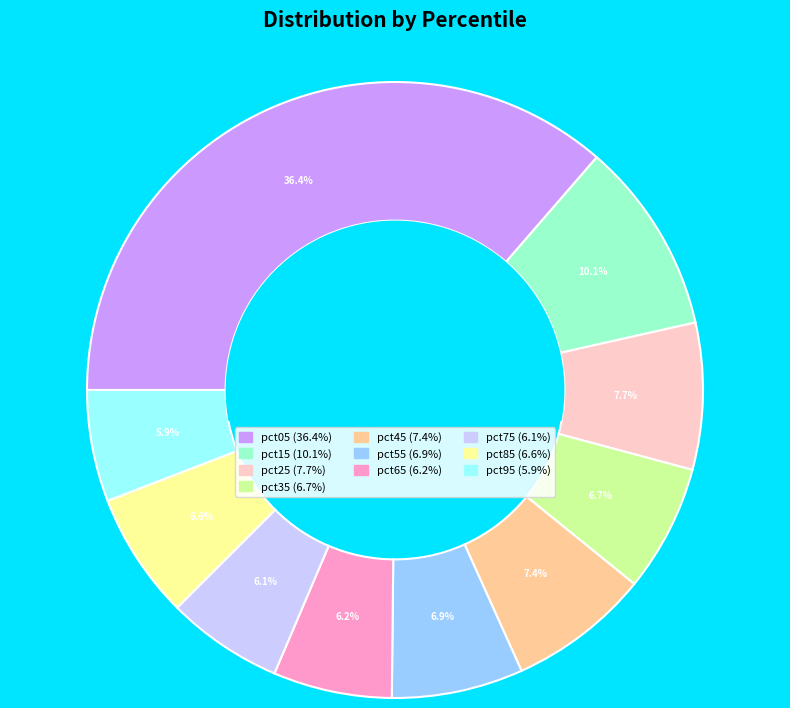

Combined, do pct15 and pct65 account for over 50%?

No